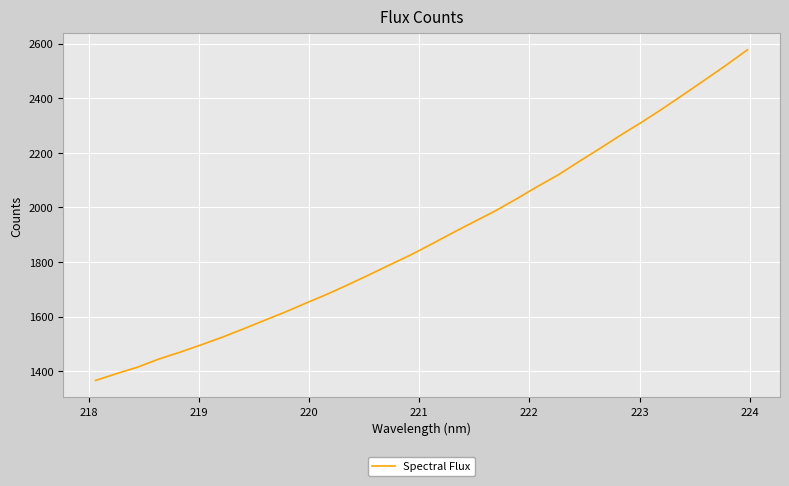

How many lines are shown in the chart?

1